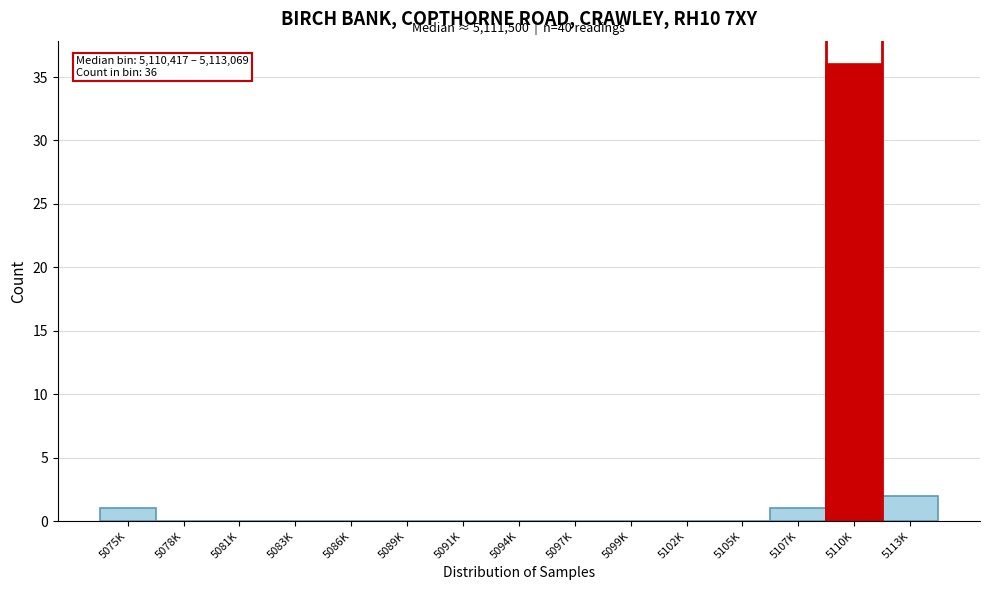

Reading left to right, transcribe all the data shown in this chart.

5075K=1	5078K=0	5081K=0	5083K=0	5086K=0	5089K=0	5091K=0	5094K=0	5097K=0	5099K=0	5102K=0	5105K=0	5107K=1	5110K=36	5113K=2